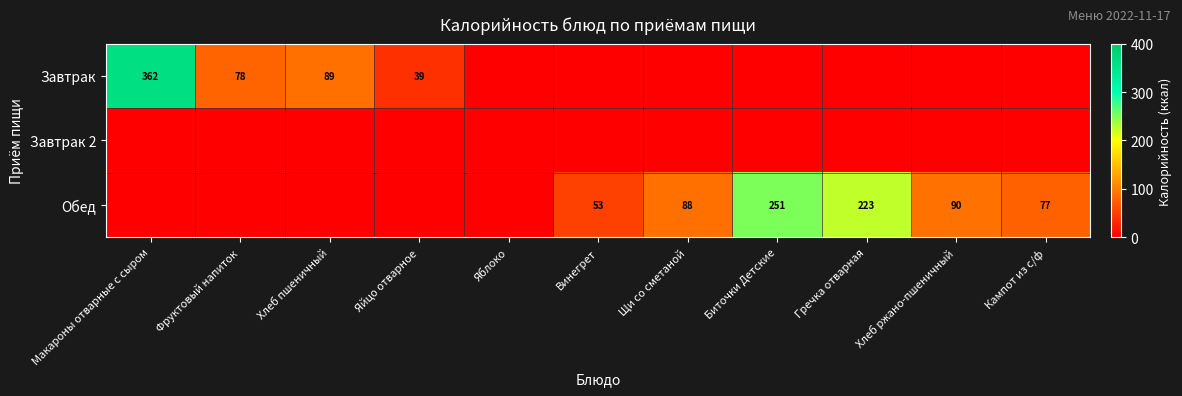

Is it true that Завтрак equals 11 at Яйцо отварное?

False